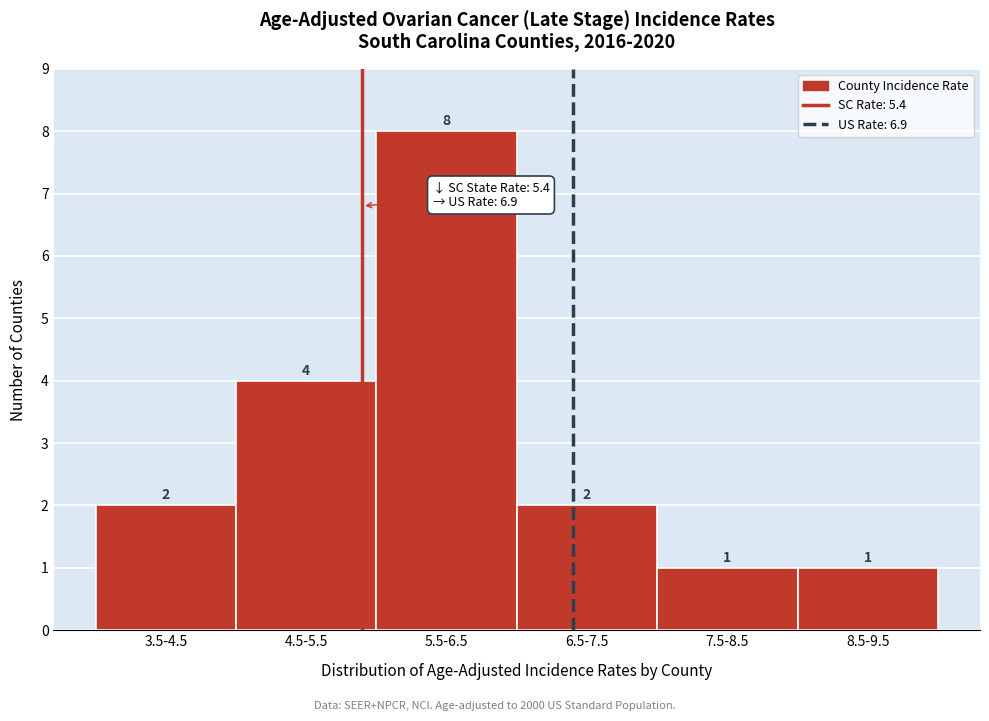

Reading left to right, transcribe all the data shown in this chart.

3.5-4.5=2	4.5-5.5=4	5.5-6.5=8	6.5-7.5=2	7.5-8.5=1	8.5-9.5=1